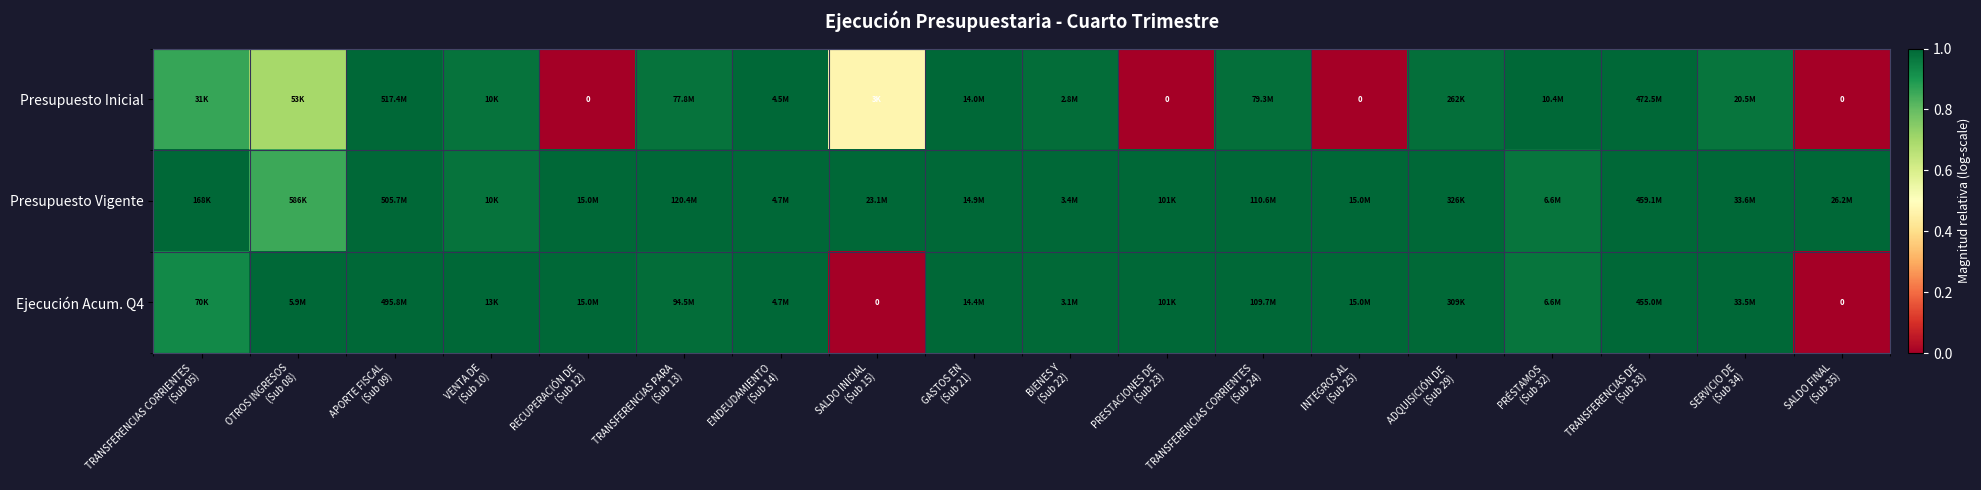

At which category does the chart reach its minimum across all series?

RECUPERACIÓN DE
(Sub 12)